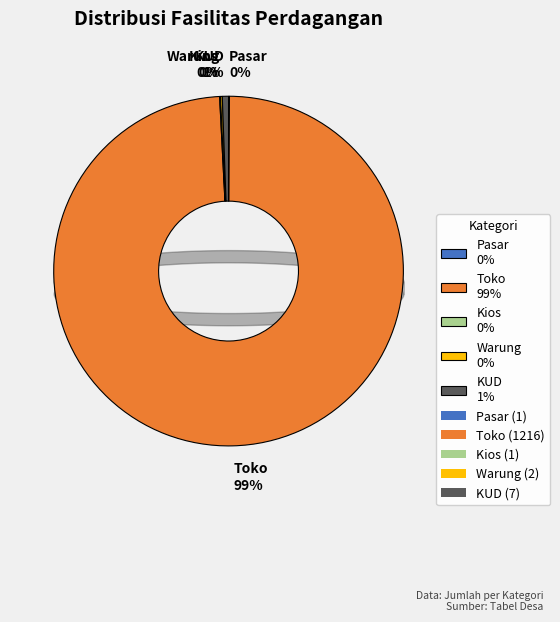

True or false: Toko 99% accounts for 99% of the total.

True